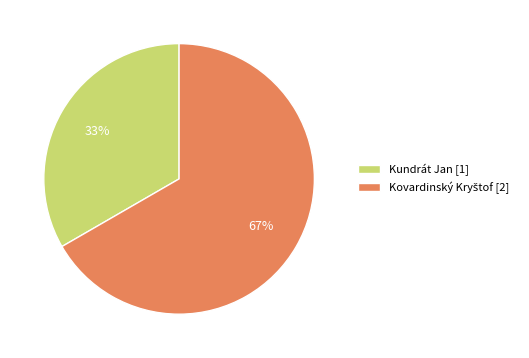

To the nearest percent, what percentage of the pie is Kundrát Jan?

33%